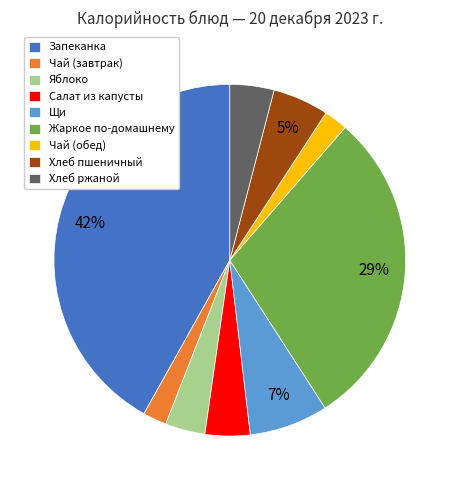

How many slices are in this pie chart?

9